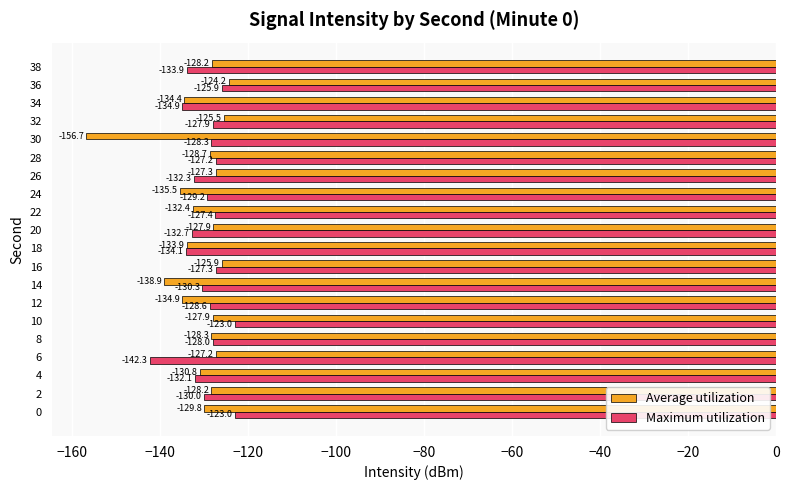

Which series has the largest total across all categories?

Maximum utilization